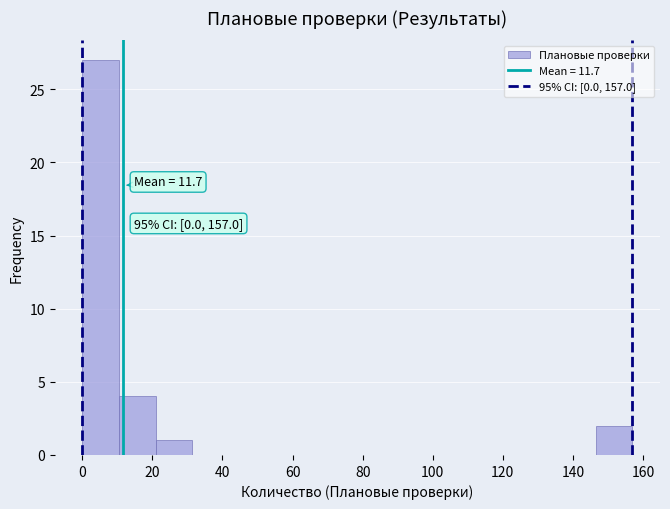

Which range on the x-axis has the tallest bar?

0 to 10